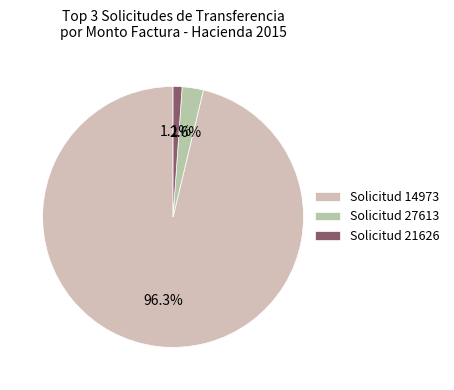

How many slices are in this pie chart?

3